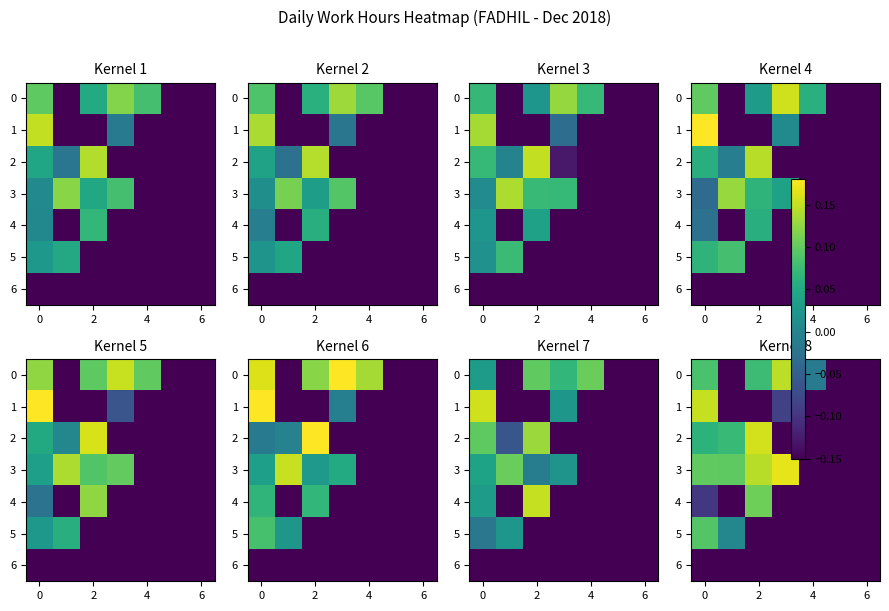

How many distinct data groups are displayed?

7